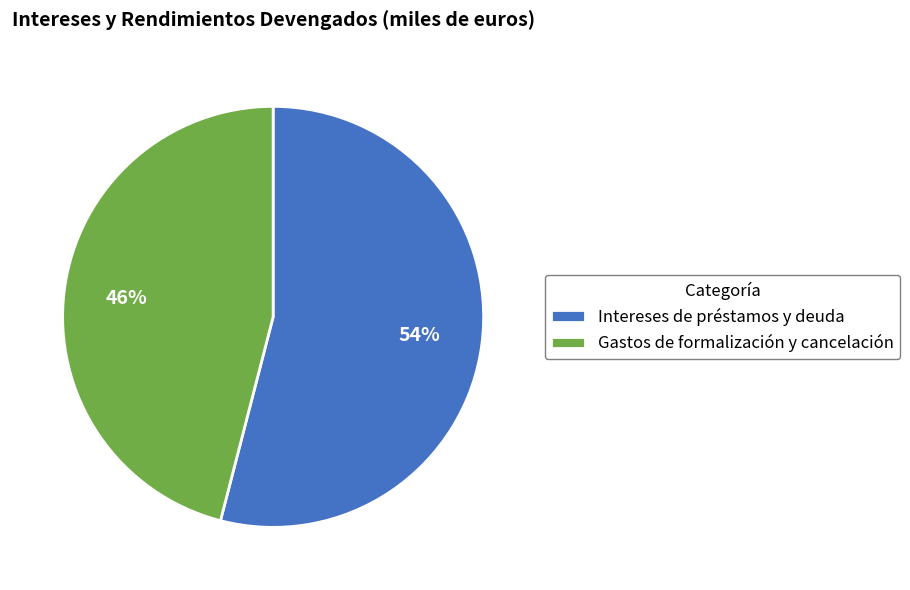

True or false: Gastos de formalización y cancelación accounts for 46% of the total.

True